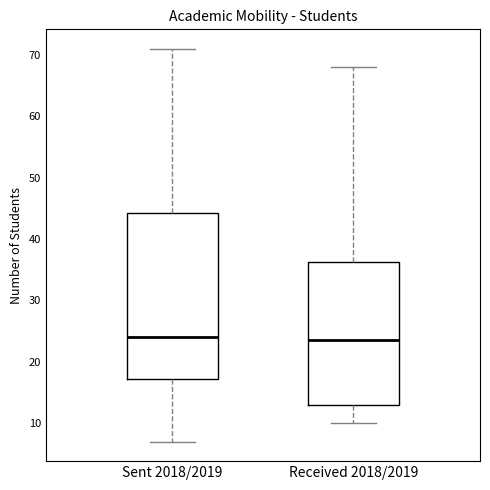

Reading left to right, read every box against the y-axis: the position of its median line, the range the box covers, and the ends of its whiskers. The values are not printed on the chart, so give them approximately, as read against the axis.

Sent 2018/2019: median 24, box 17 to 44, whiskers 7 to 71
Received 2018/2019: median 24, box 13 to 36, whiskers 10 to 68